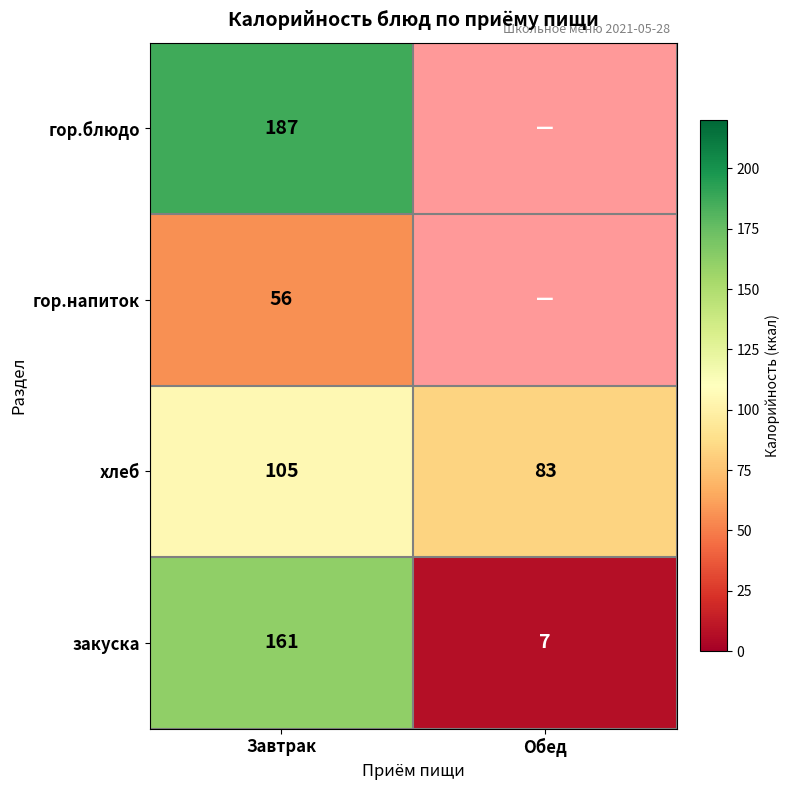

Which has a higher value, Обед or Завтрак?

Завтрак